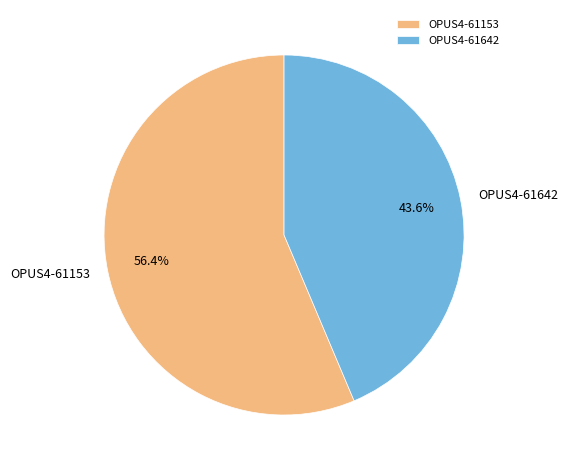

The OPUS4-61153 slice represents 56% of the pie. True or false?

True